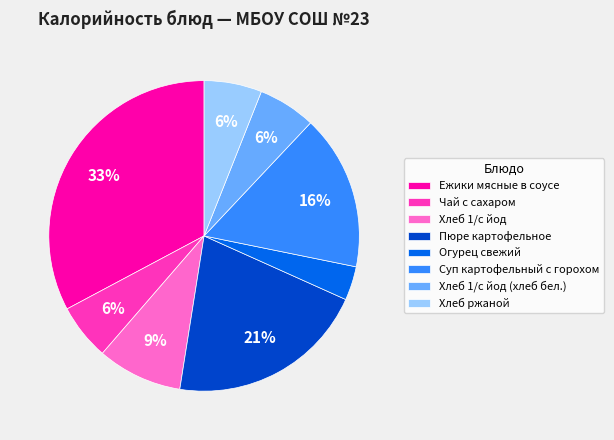

Count the number of slices in the pie.

8